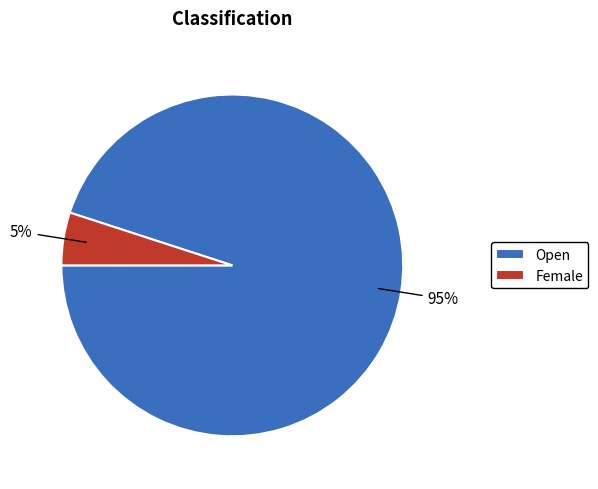

To the nearest percent, what is the combined percentage of Open and Female?

100%